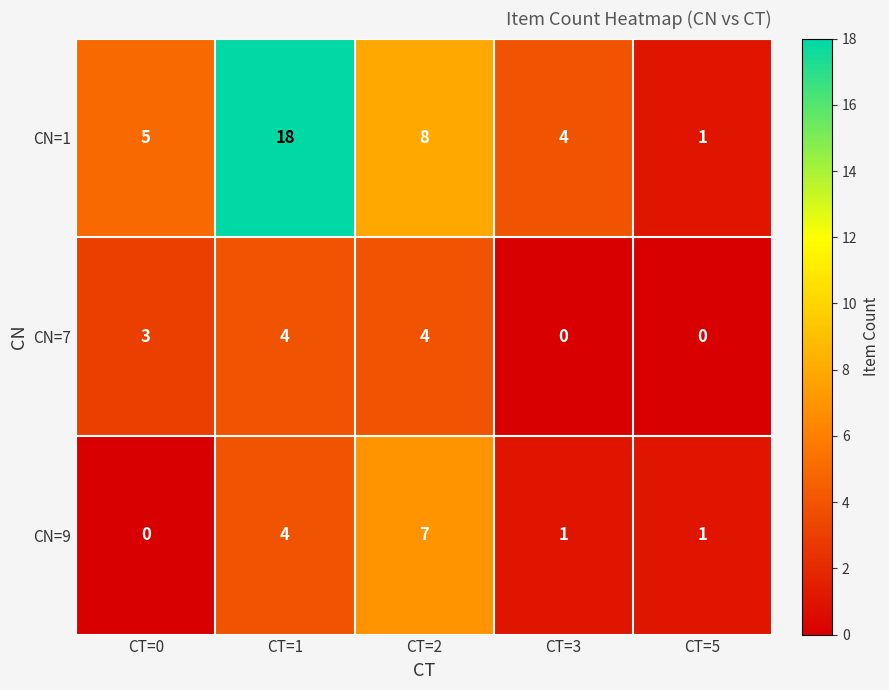

Which series changed the most between CT=1 and CT=3?

CN=1